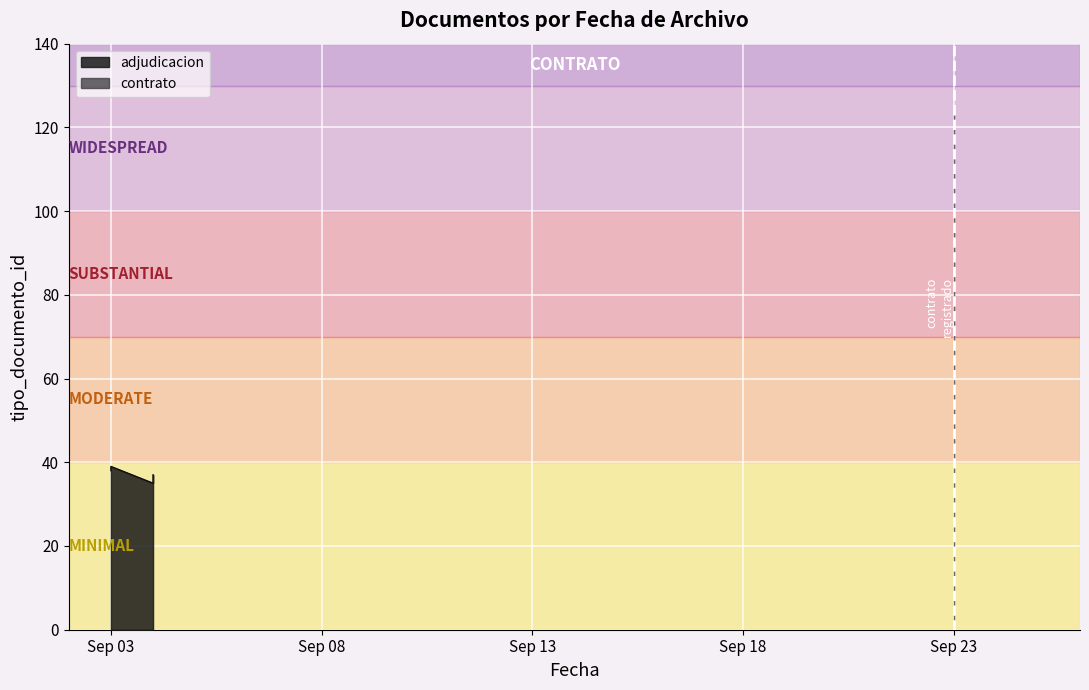

Approximately how many times larger is the value at 2014-09-03 compared to 2014-09-04?

1.1